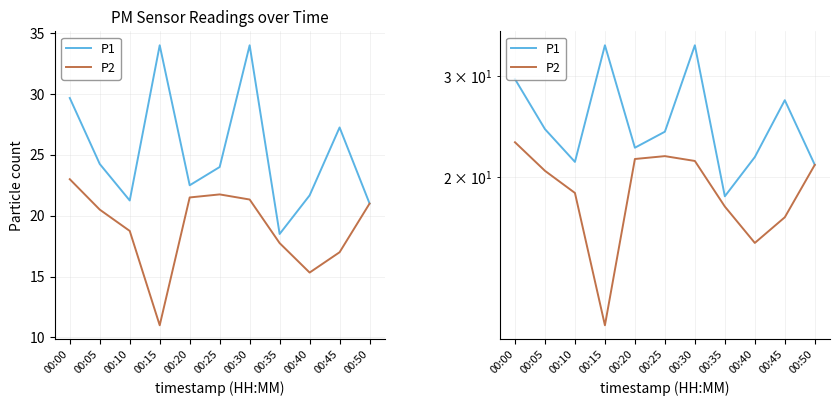

What is the value of the P1 point at the 6th from the left?

24.0